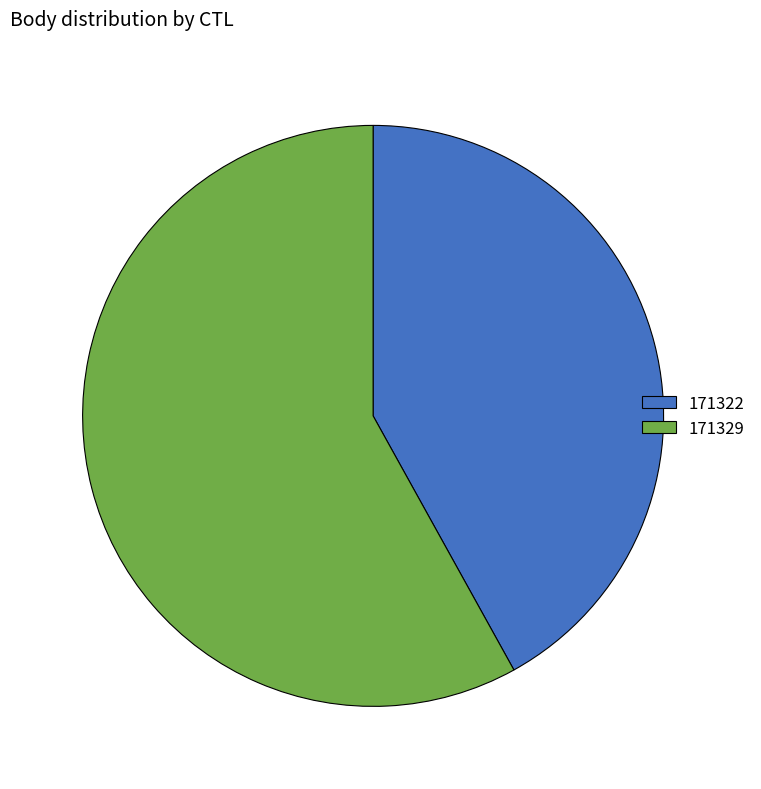

What is the ratio of the value at 171322 to the value at 171329?

0.7